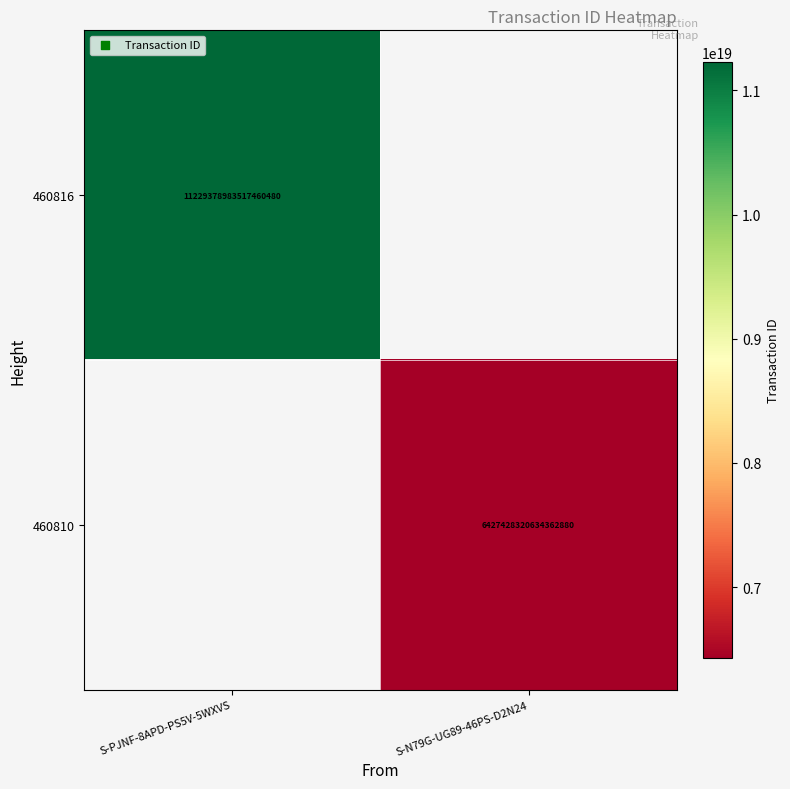

How many series are shown in this chart?

2